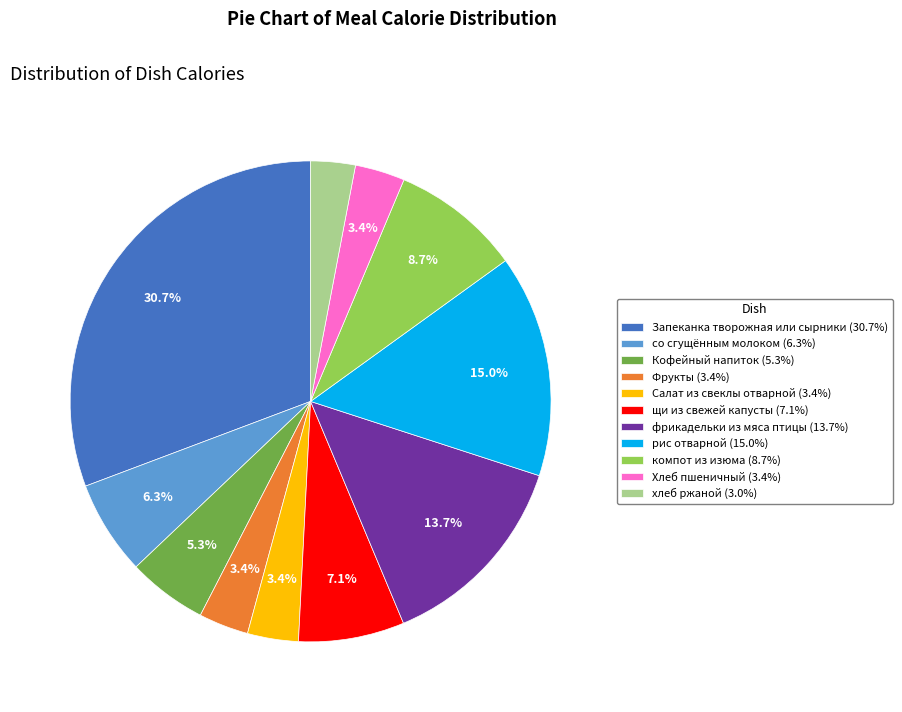

The Салат из свеклы отварной slice represents 15% of the pie. True or false?

False